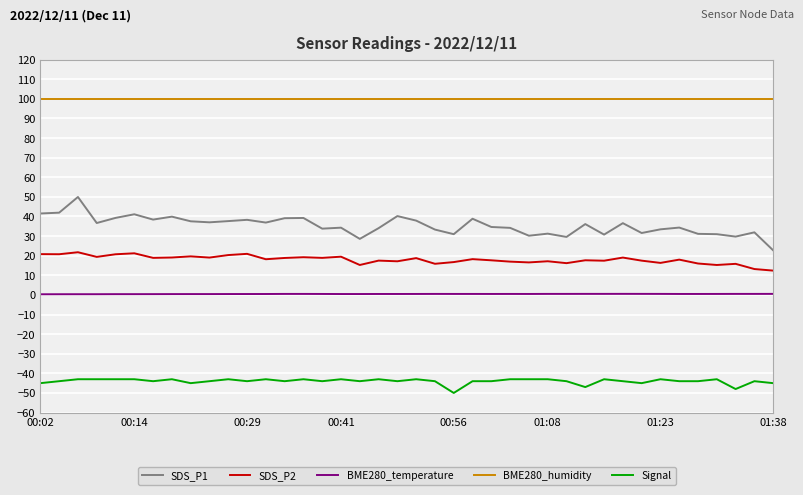

What is the difference between the second highest and minimum values in the Signal series?

7.0